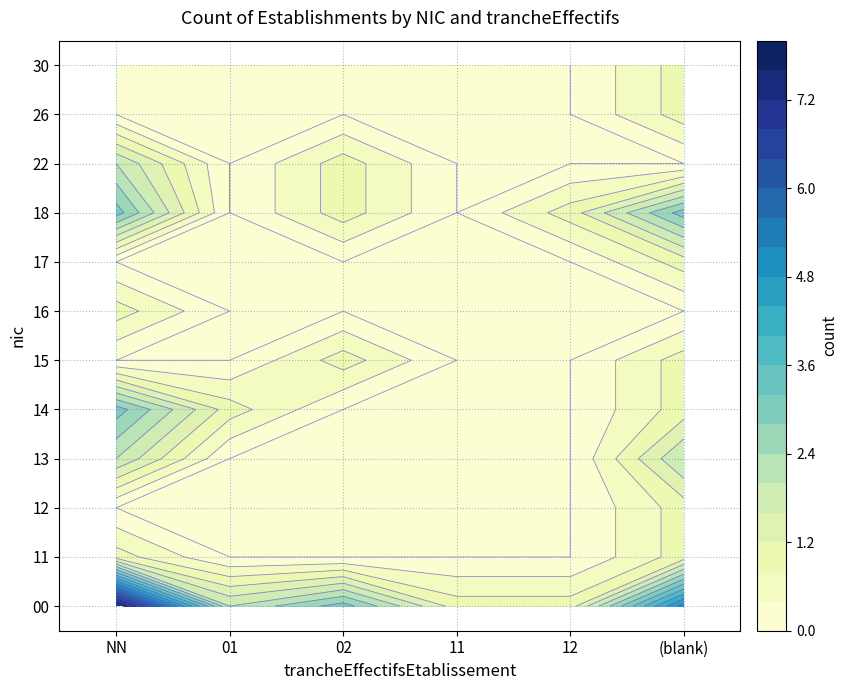

Which series has the largest range (max minus min)?

00